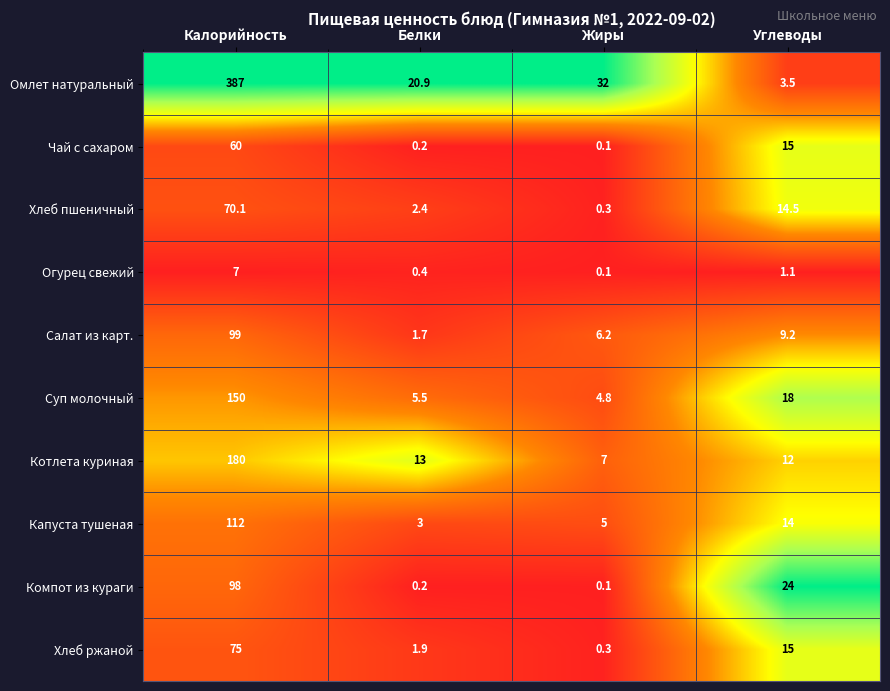

At which label does Чай с сахаром first exceed 15?

Калорийность